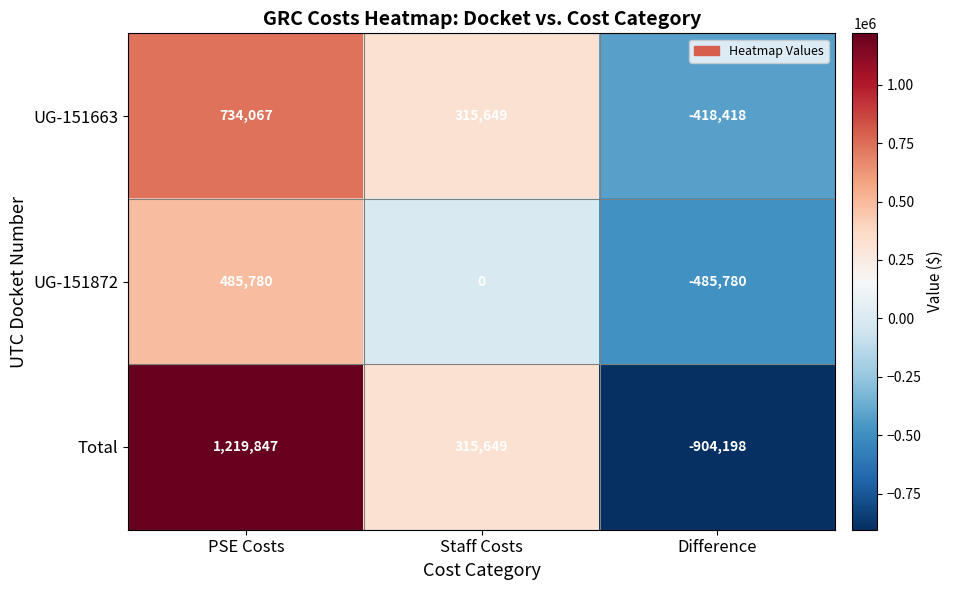

What is the total value across all series at Difference?

-1808396